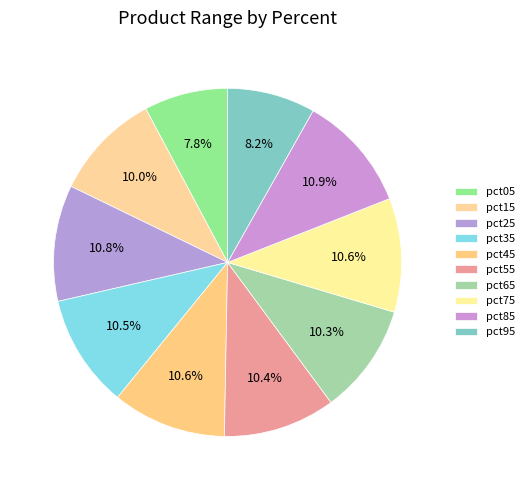

To the nearest percent, what is the difference between the largest and smallest slice percentages?

3%